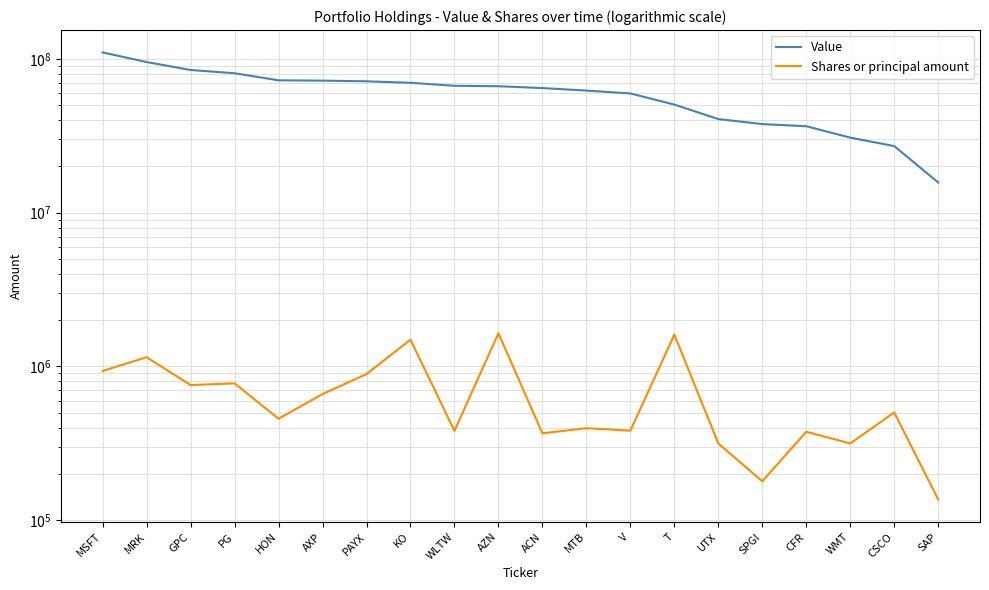

Rank the series by their average value, from lowest to highest.

Shares or principal amount, Value